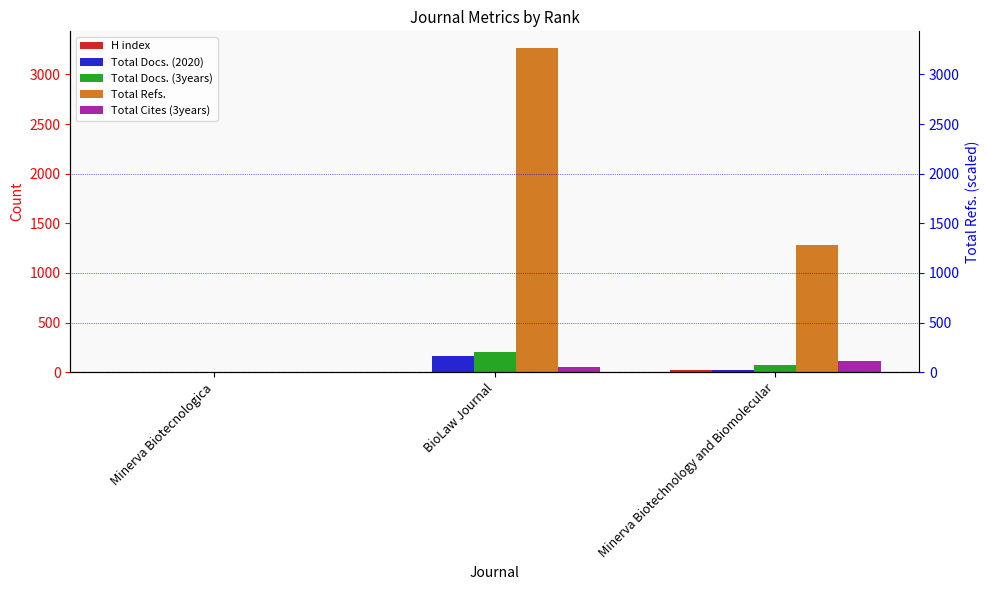

Reading left to right, extract all data points from this chart.

H index: 0	7	21
Total Docs. (2020): 0	165	26
Total Docs. (3years): 0	204	72
Total Refs.: 0	3270	1282
Total Cites (3years): 0	52	116